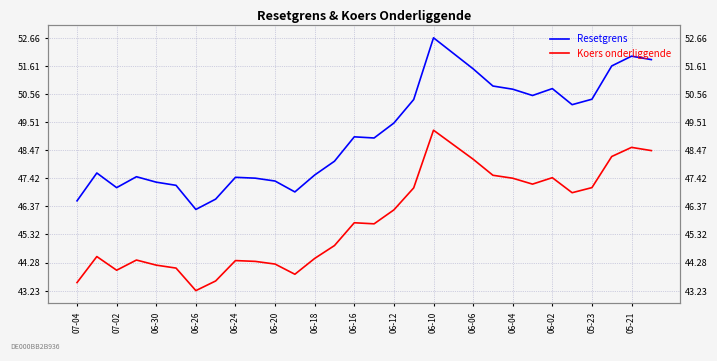

Is it true that Resetgrens equals 46.6 at 07-04?

True